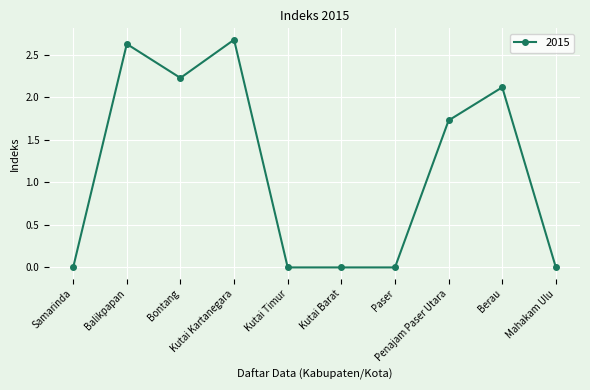

What is the sum of the values at Kutai Kartanegara and Kutai Barat?

2.7